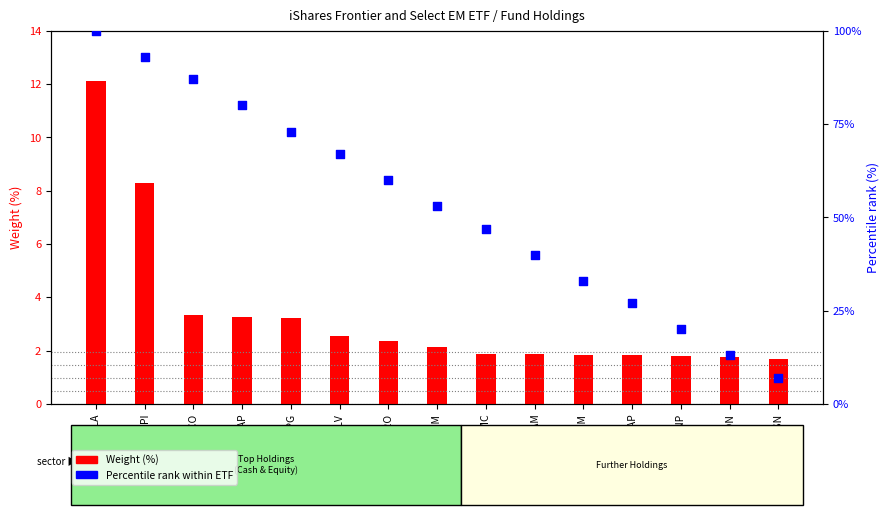

Which series contains the highest Y value?

Percentile rank within ETF